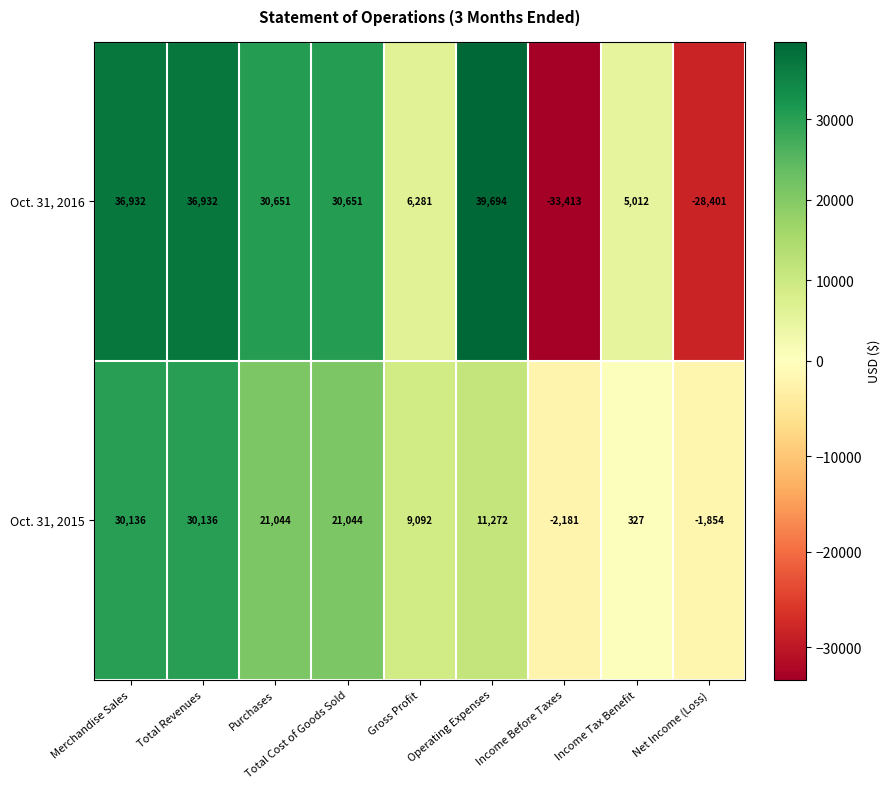

Between Purchases and Net Income (Loss), which series saw the biggest shift?

Oct. 31, 2016